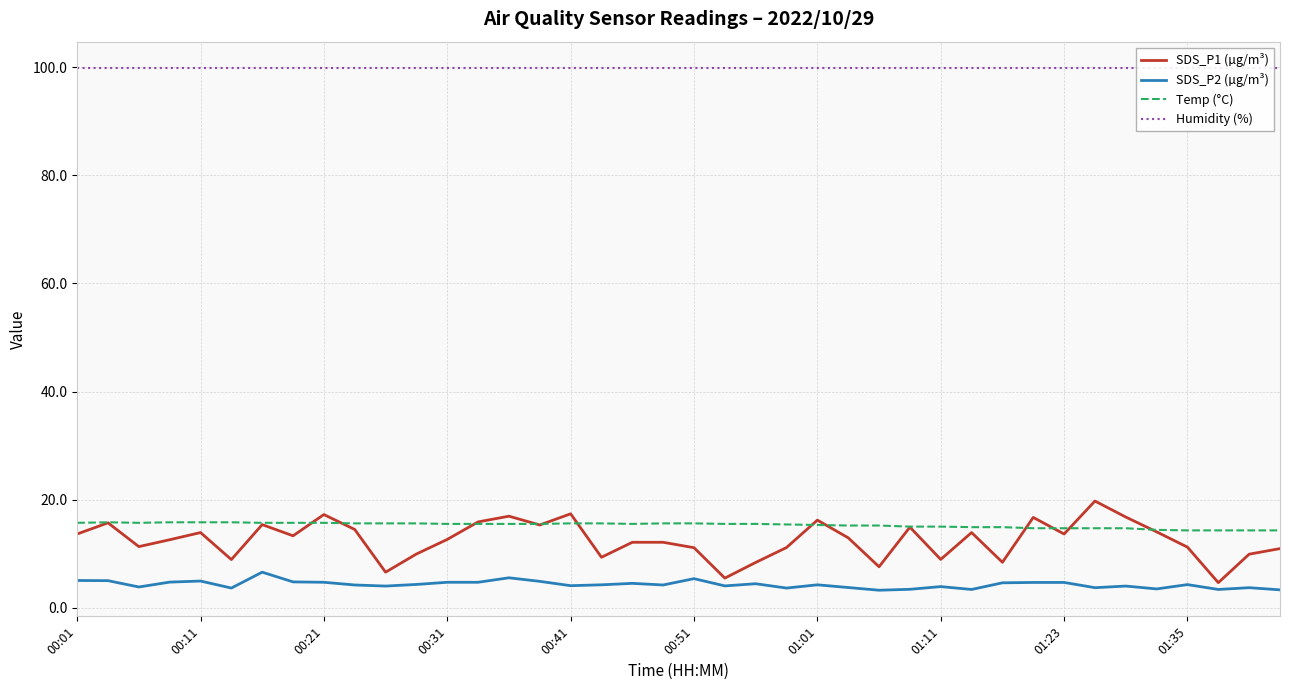

True or false: SDS_P2 (µg/m³) and Temp (°C) intersect in this chart.

False